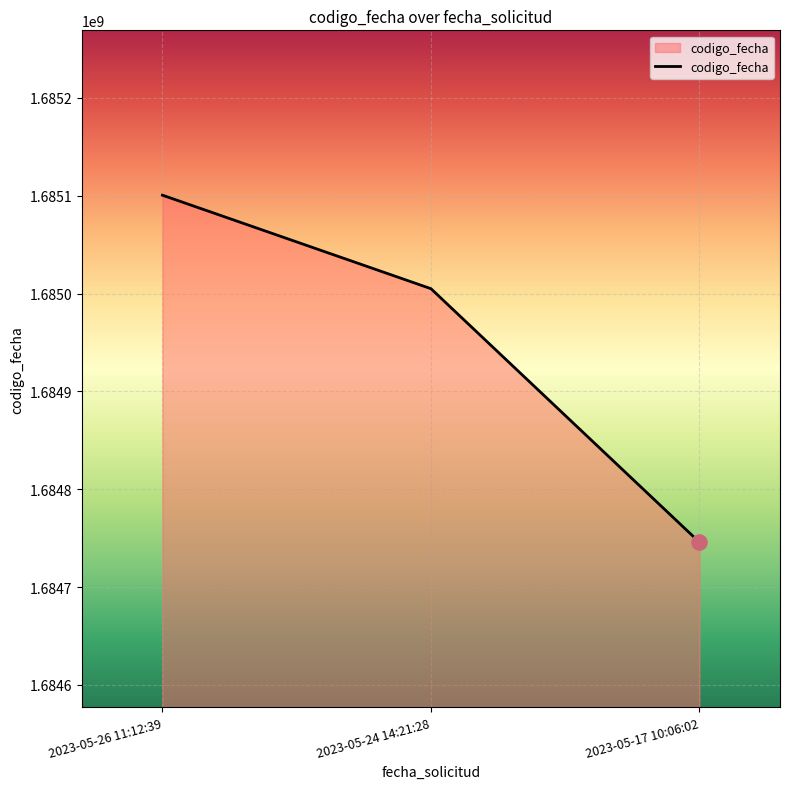

Between 2023-05-26 11:12:39 and 2023-05-24 14:21:28, which is larger?

2023-05-26 11:12:39